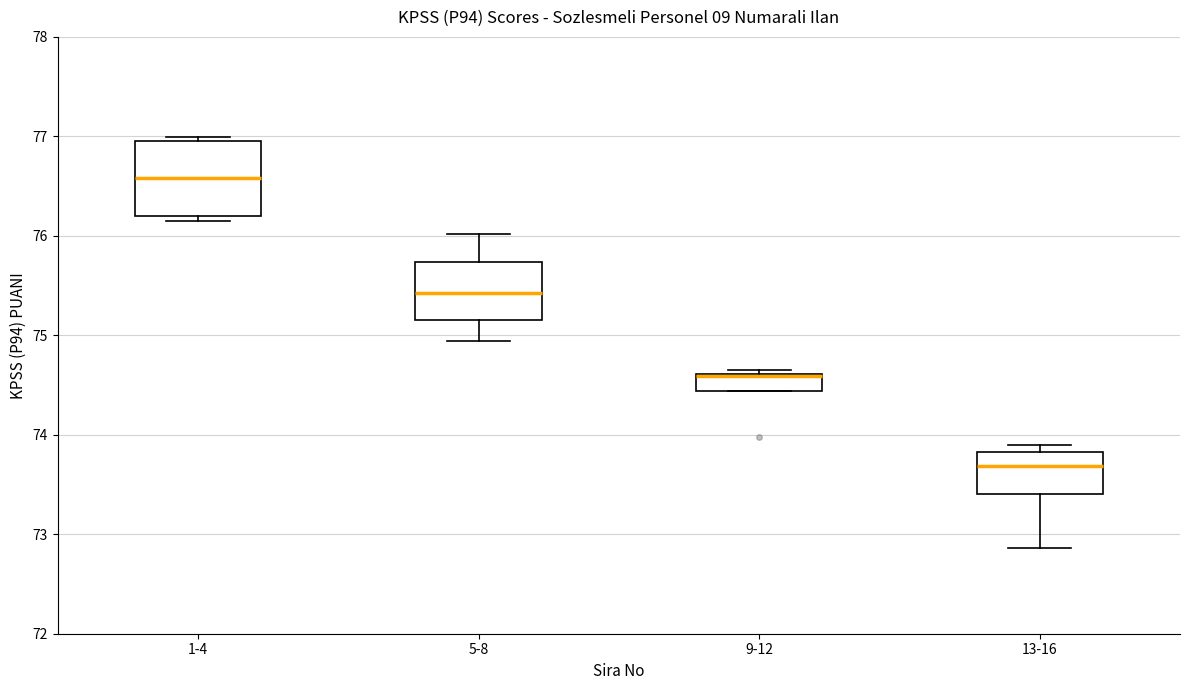

Reading left to right, read every box against the y-axis: the position of its median line, the range the box covers, and the ends of its whiskers. The values are not printed on the chart, so give them approximately, as read against the axis.

1-4: median 76.6, box 76.2 to 77.0, whiskers 76.2 (just below the box's lower edge) to 77.0 (just above the box's upper edge)
5-8: median 75.4, box 75.1 to 75.7, whiskers 74.9 to 76.0
9-12: median 74.6 (drawn on the box's upper edge), box 74.4 to 74.6, whiskers 74.4 to 74.6 (just above the box's upper edge)
13-16: median 73.7, box 73.4 to 73.8, whiskers 72.9 to 73.9